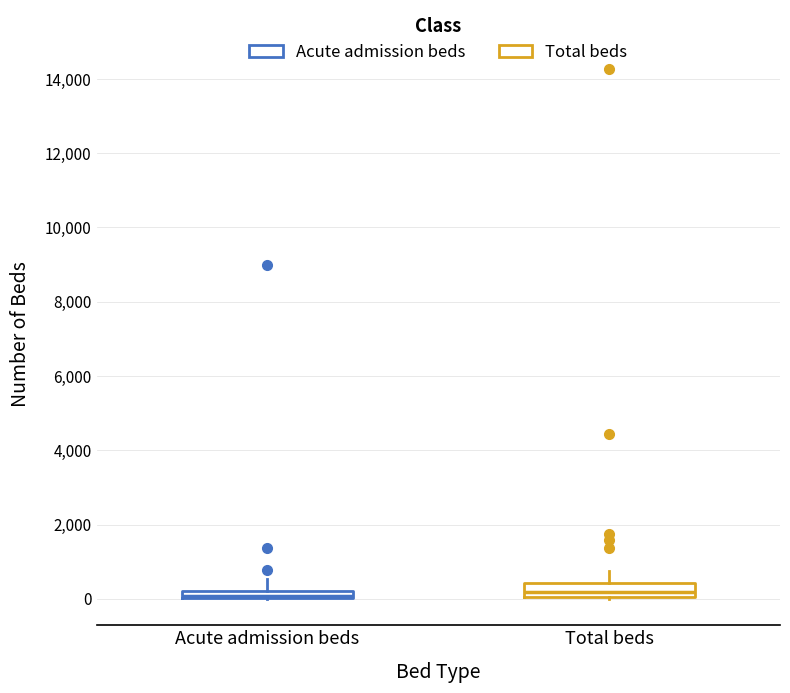

Where does the upper whisker of the box for Acute admission beds end on the y-axis? The values are not printed on the chart, so give them approximately, as read against the axis.

600